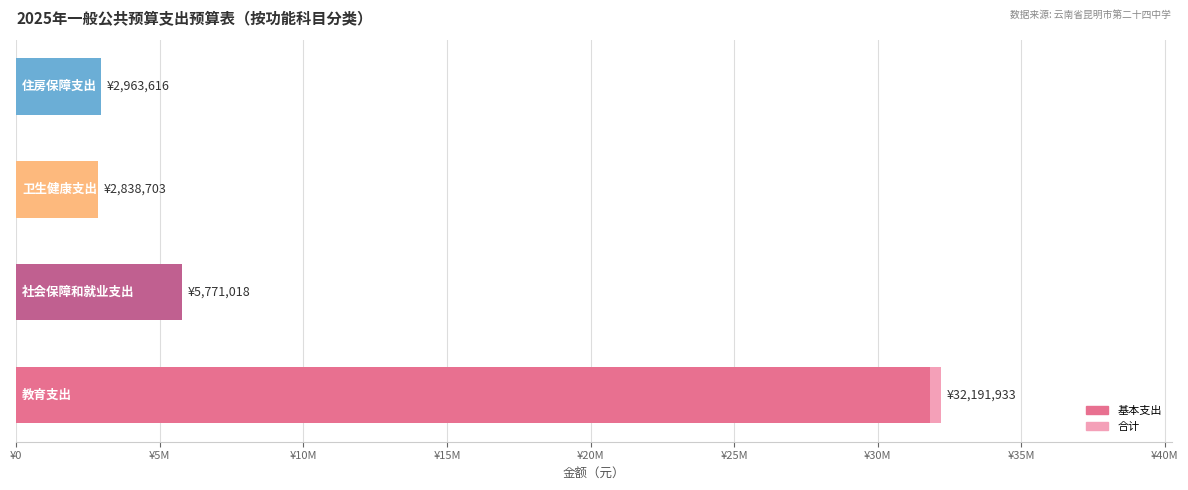

Reading left to right, transcribe all the data shown in this chart.

合计: 32191933	5771018	2838703	2963616
基本支出: 31820848	5771018	2838703	2963616